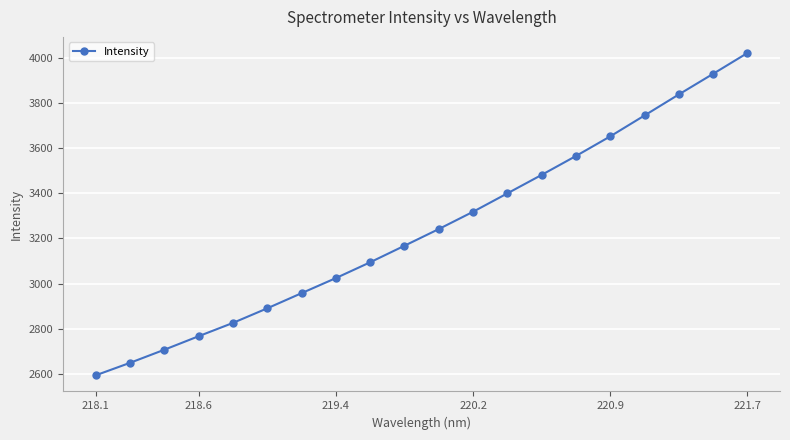

True or false: there are more than 1 points higher than both neighbors.

False